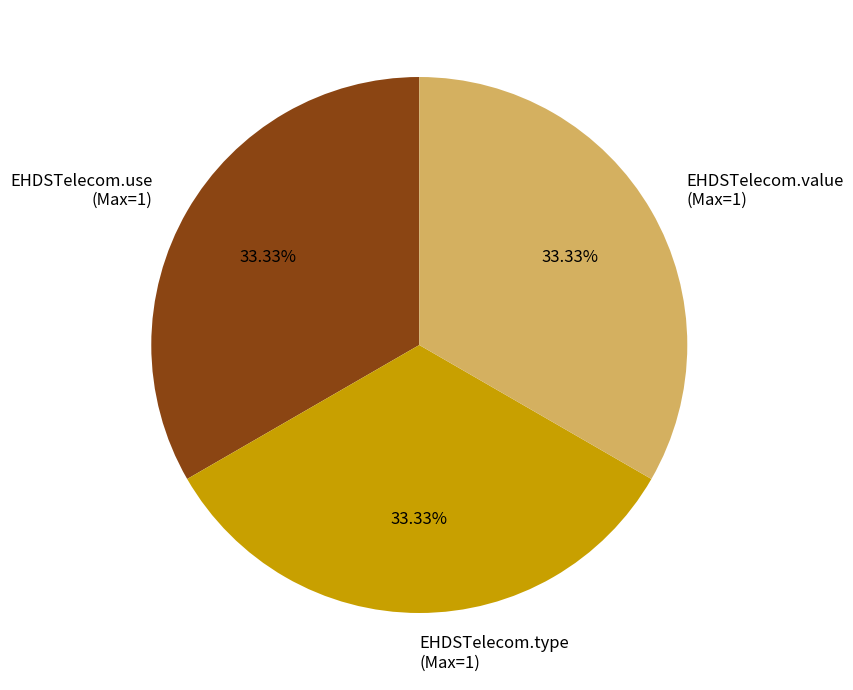

Is EHDSTelecom.value (Max=1) the majority of the pie?

No